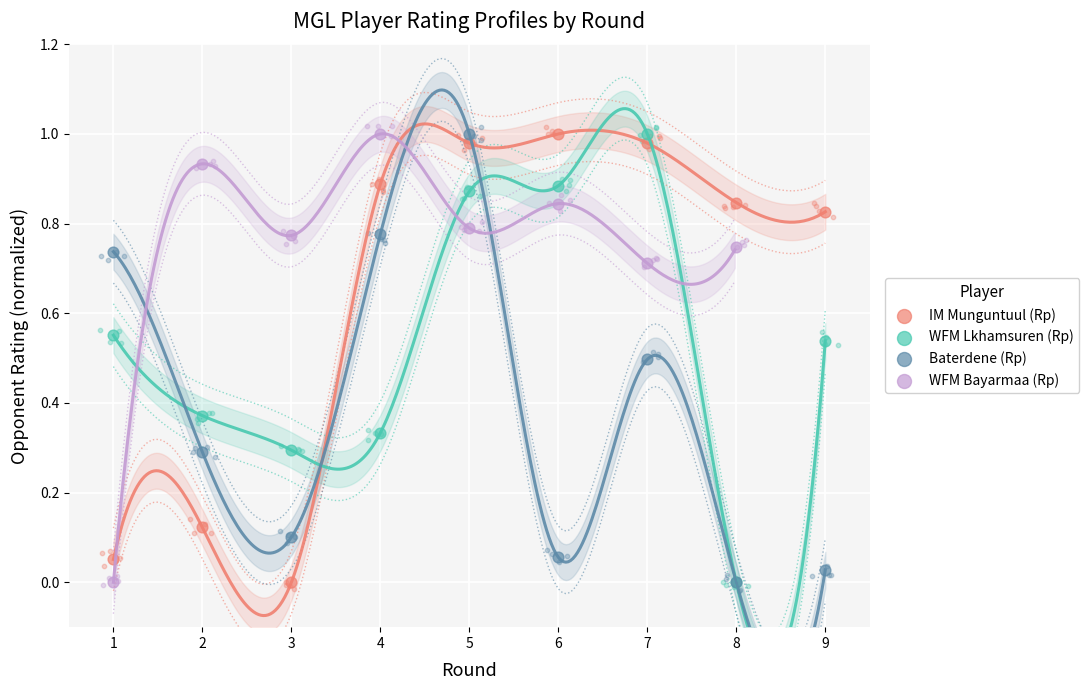

Which series contains the highest Y value?

Baterdene (Rp)